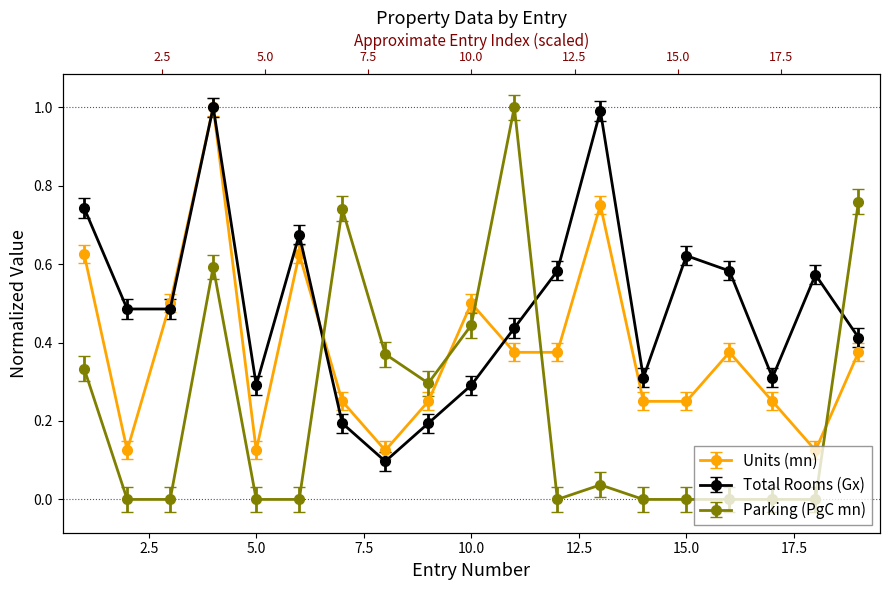

The value of Units (mn) at 14 is 0.2. True or false?

True